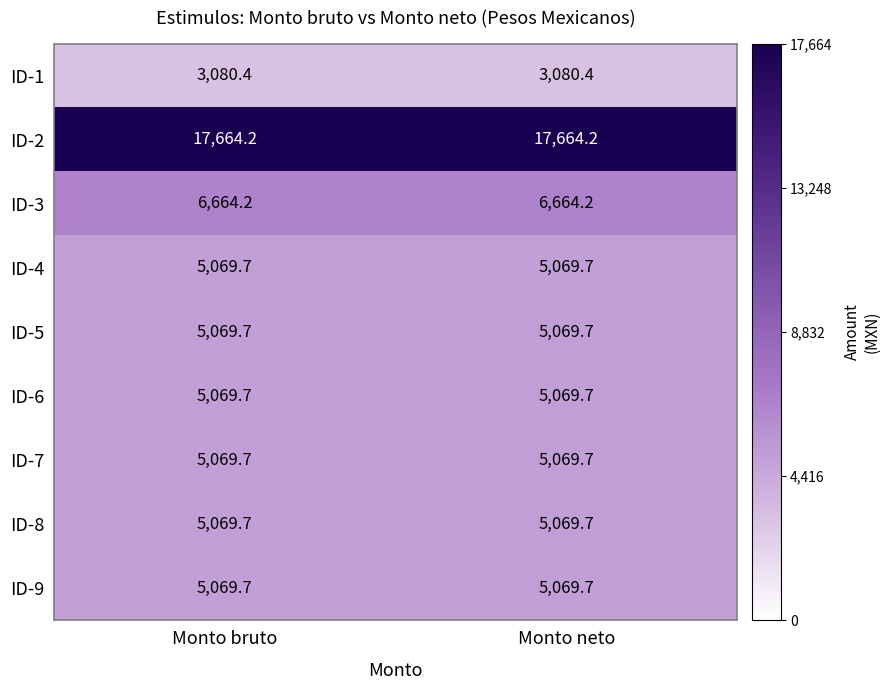

Is it true that ID-8 equals 5069.7 at Monto neto?

True